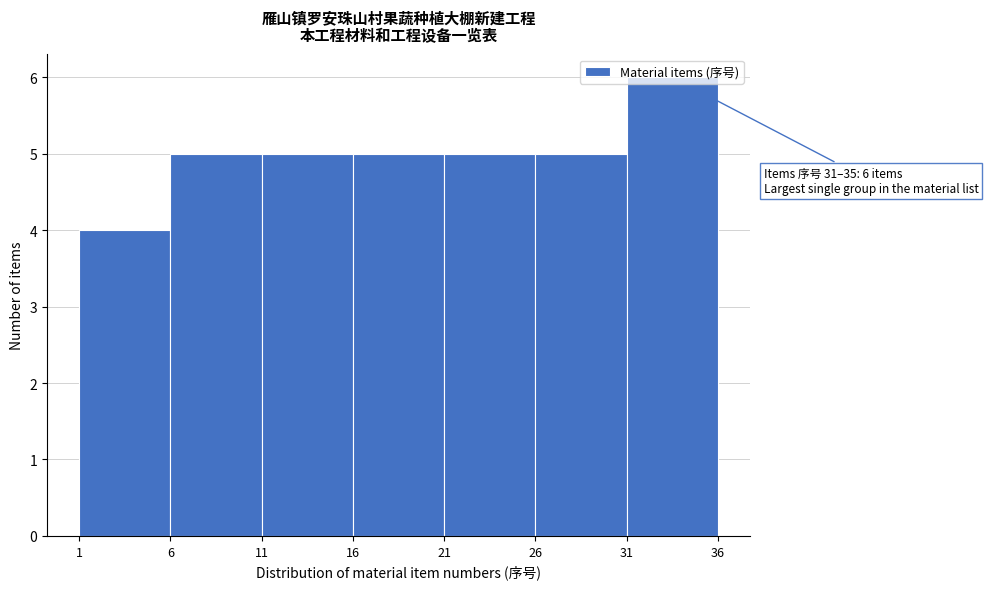

Which range on the x-axis has the tallest bar?

31 to 36